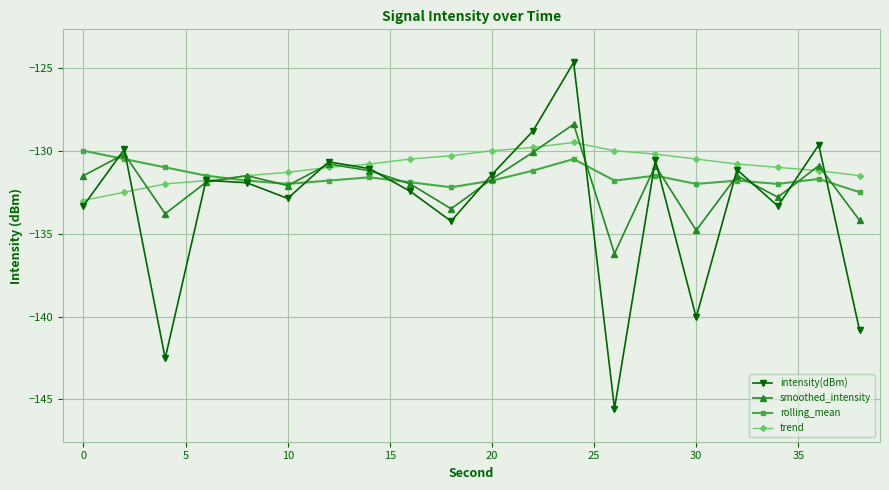

Which series has the widest spread of values?

intensity(dBm)